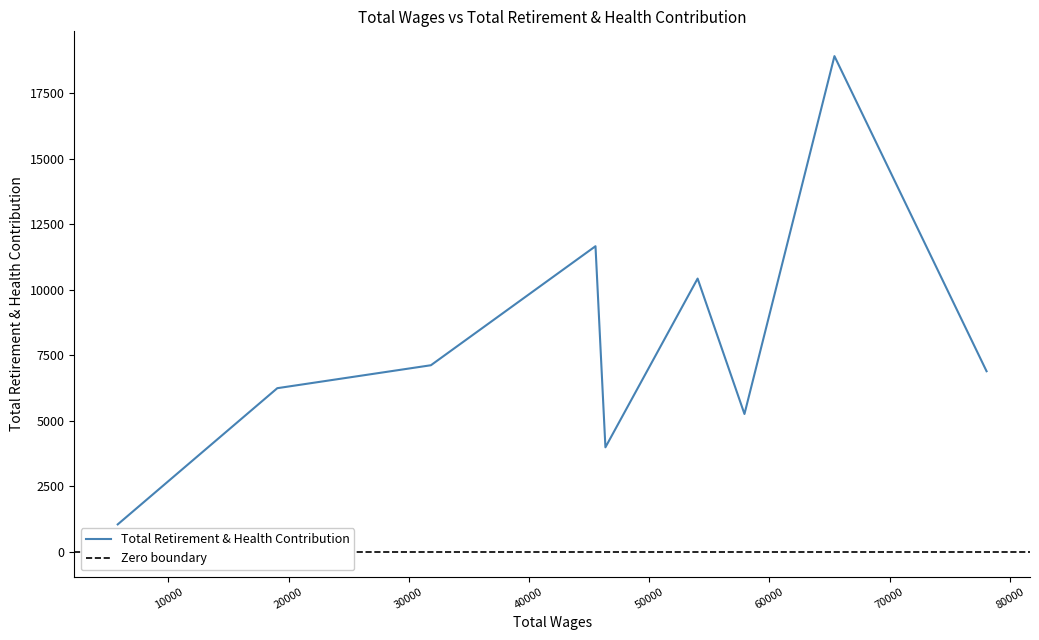

Where is the data nearest to the value 9979?

54024.0